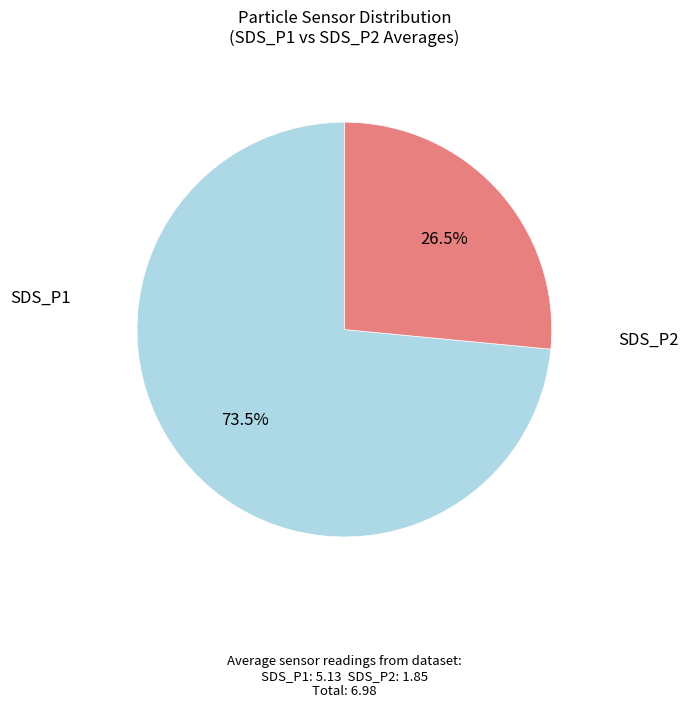

Is there any slice that represents more than half of the pie?

Yes